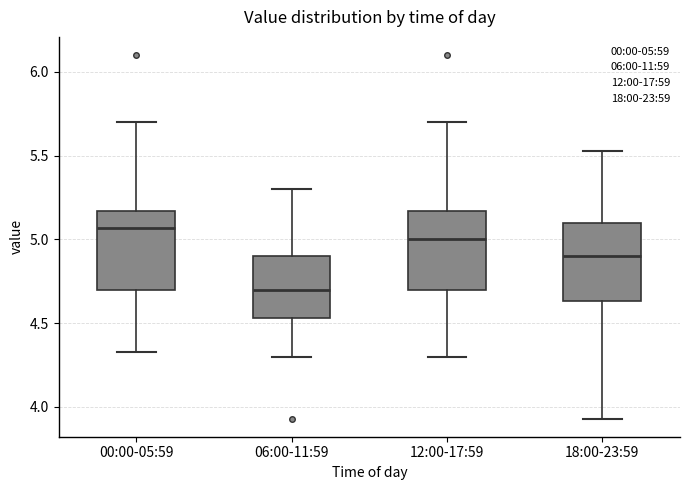

Which box has the lowest median line?

06:00-11:59